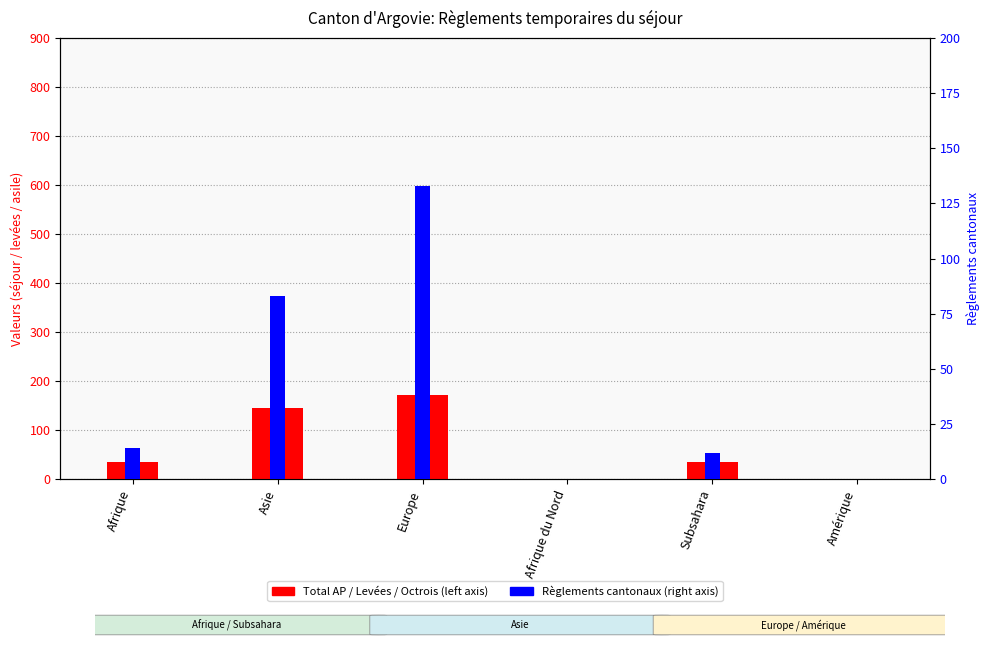

Where is Total AP (col_1) nearest to the value 86?

Afrique